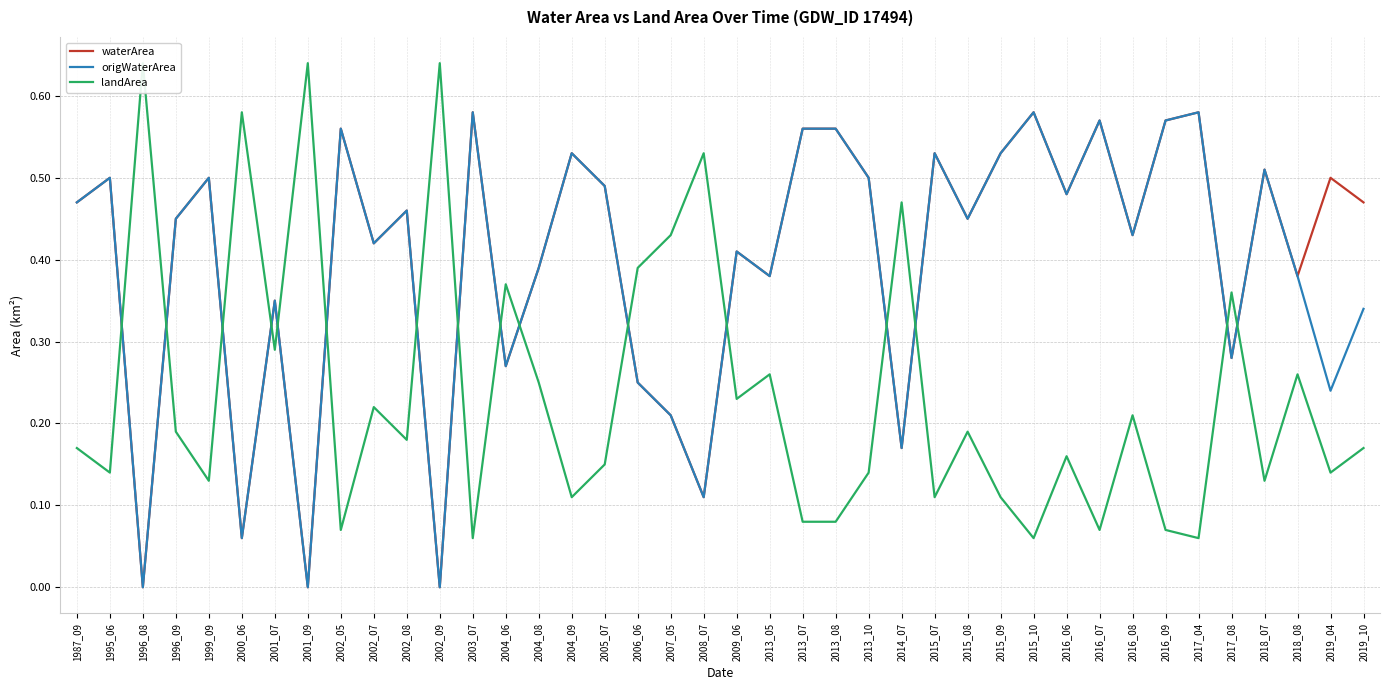

Is the value of waterArea at 2009_06 greater than the value of origWaterArea at 1995_06?

No